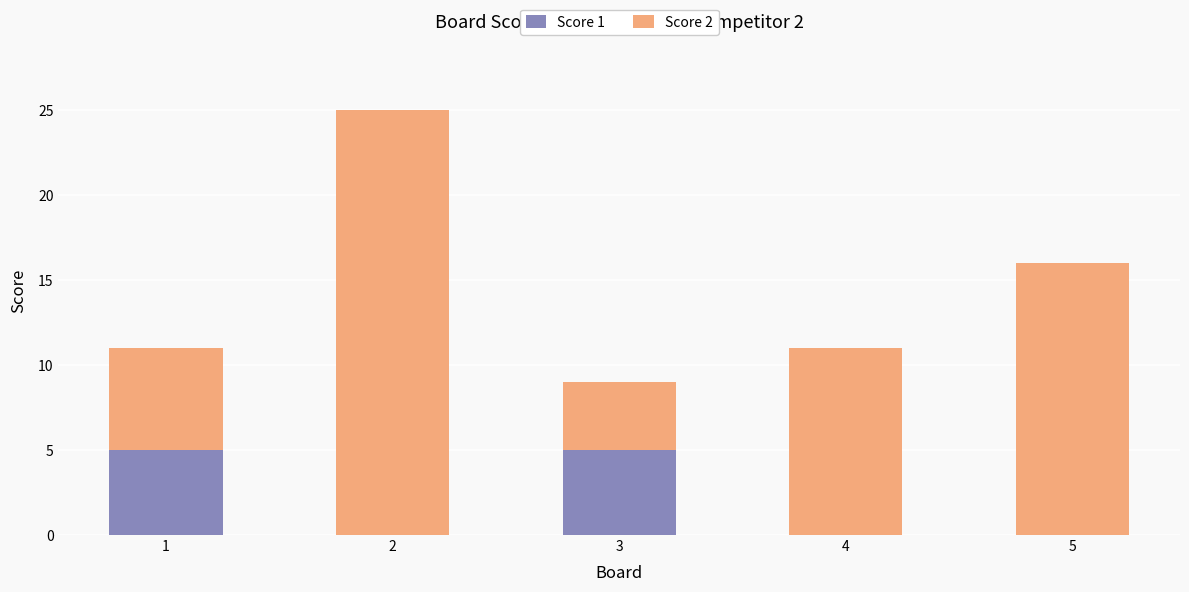

Reading right to left, list the values for the Score 1 series.

5=0	4=0	3=5	2=0	1=5